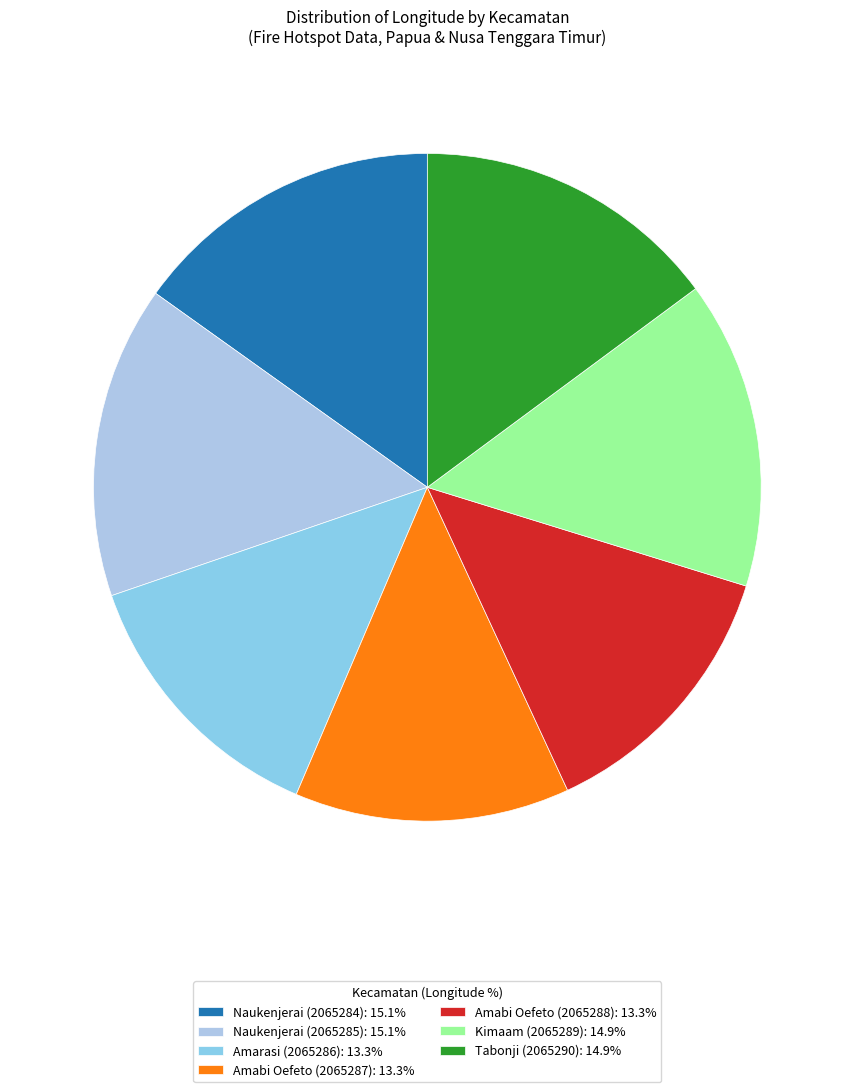

To the nearest percent, what is the average slice percentage?

14%